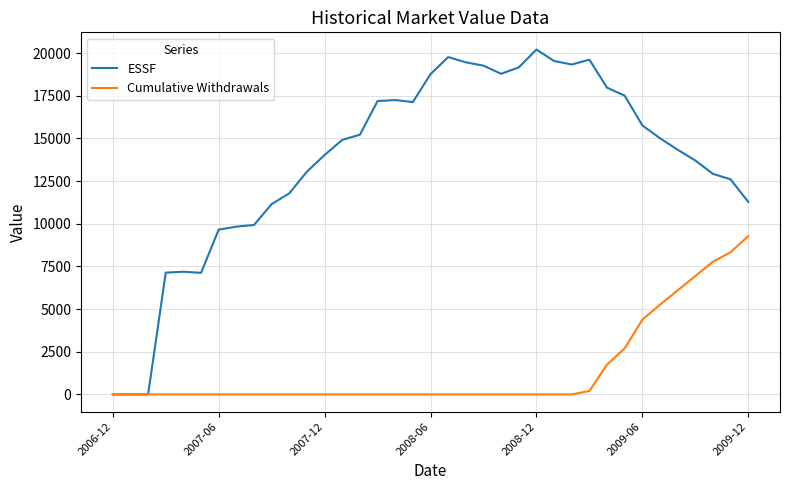

Which series has the largest total across all categories?

ESSF